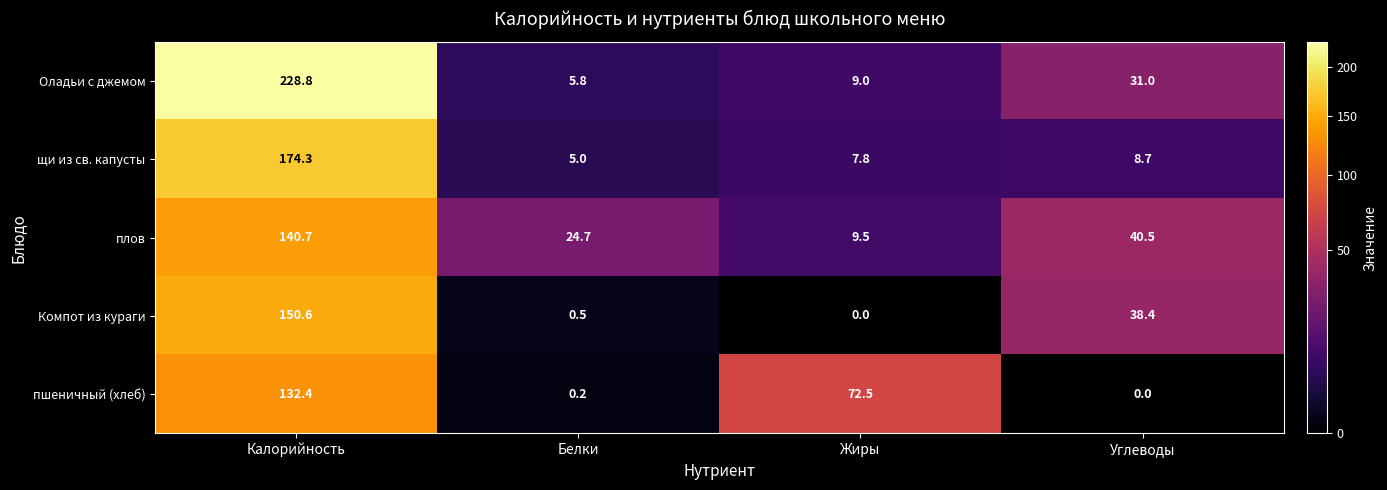

Which series has the largest total across all categories?

Оладьи с джемом